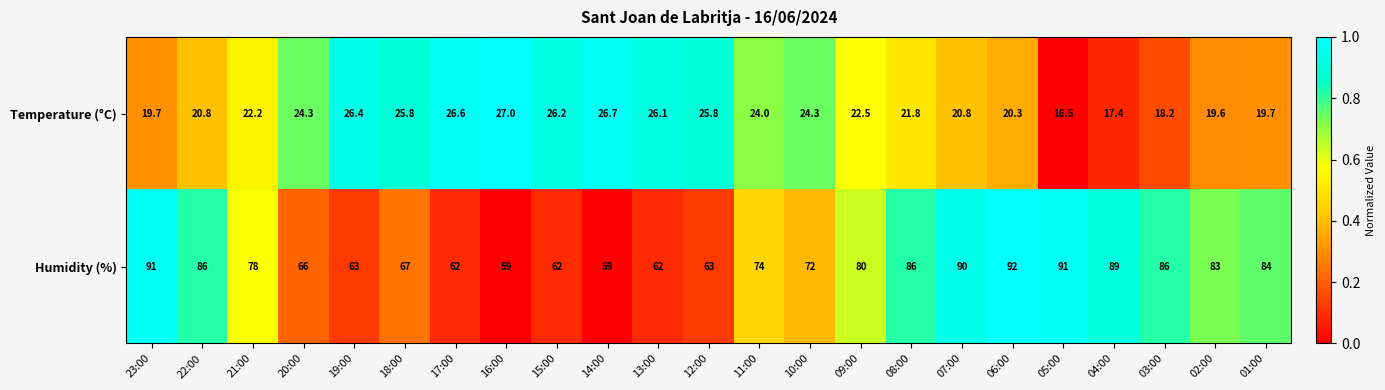

Between 09:00 and 06:00, which series saw the biggest shift?

Humidity (%)